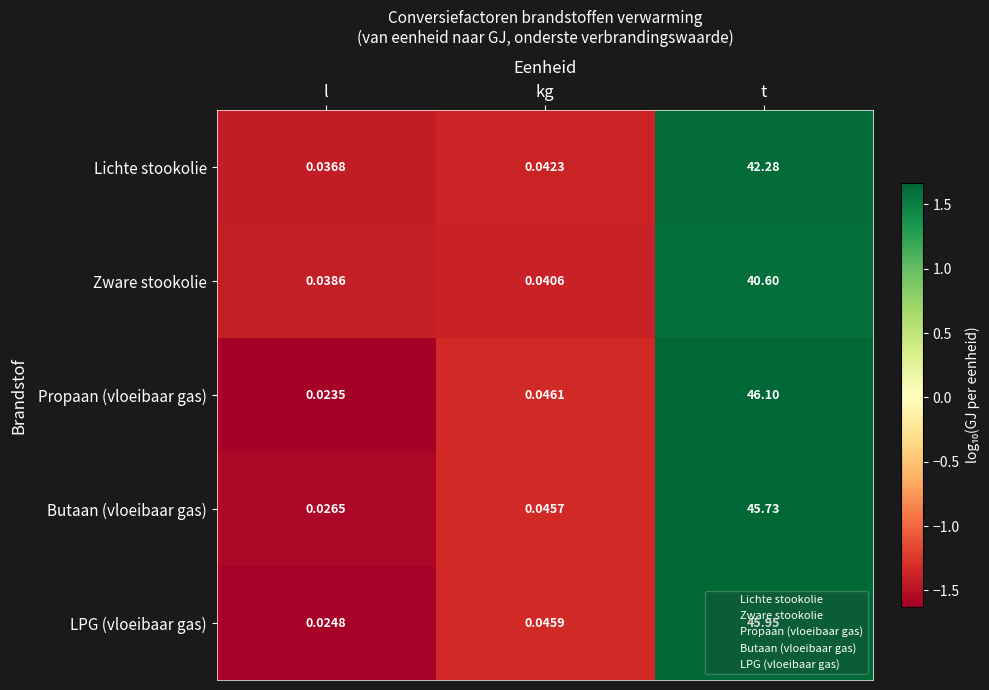

How many distinct data groups are displayed?

5